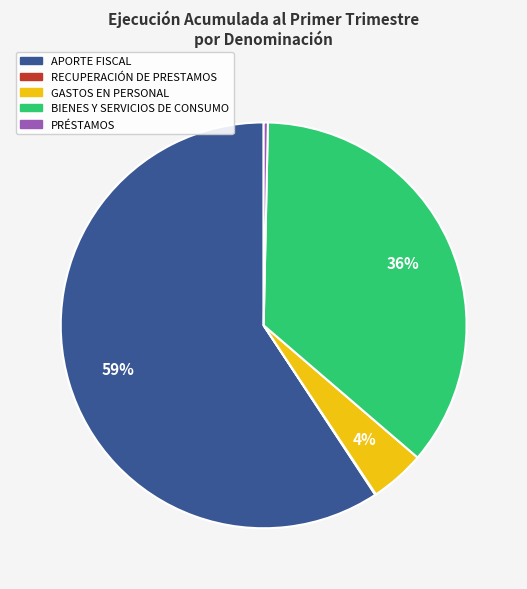

The GASTOS EN PERSONAL slice represents 16% of the pie. True or false?

False